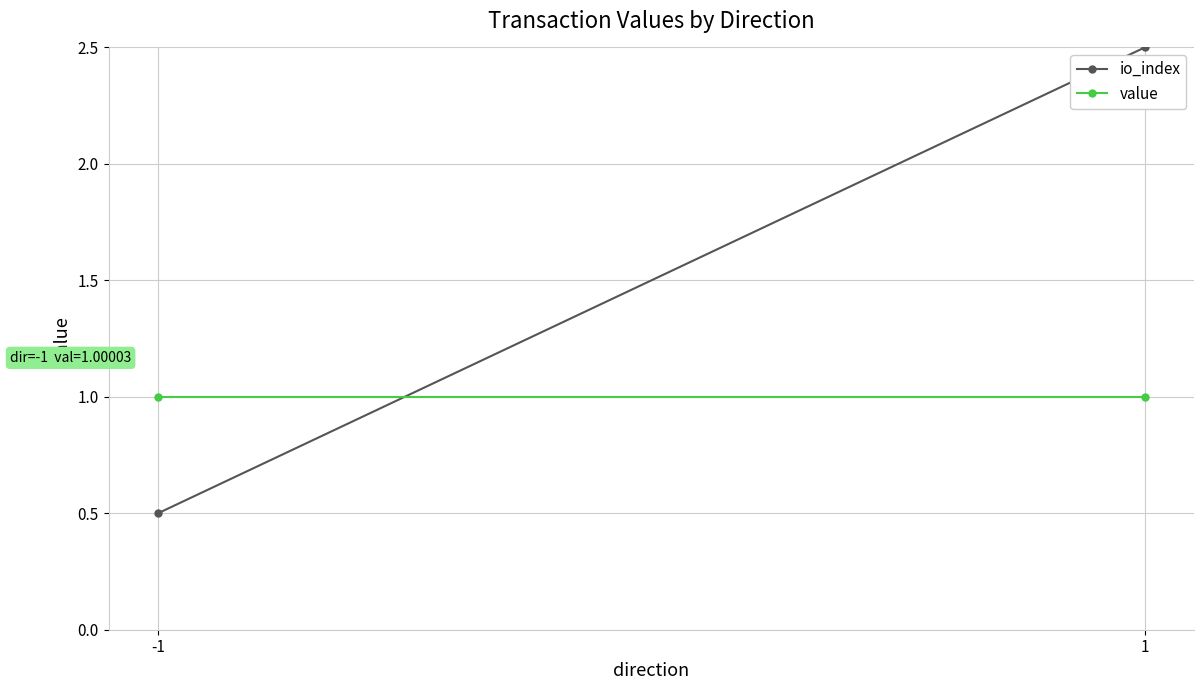

What is the average value of the value series?

1.0